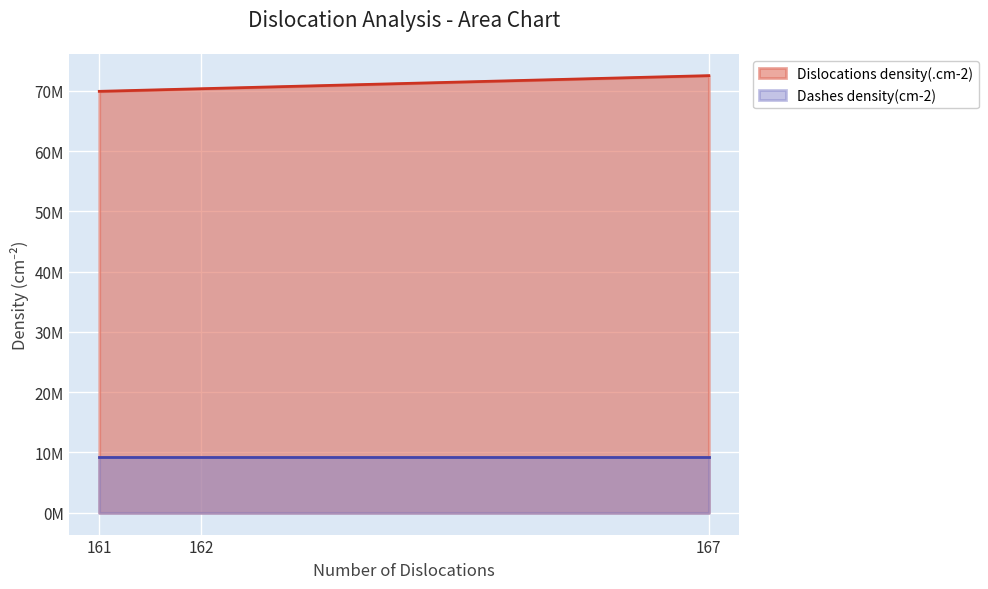

What is the difference between the maximum and minimum values?

2605300